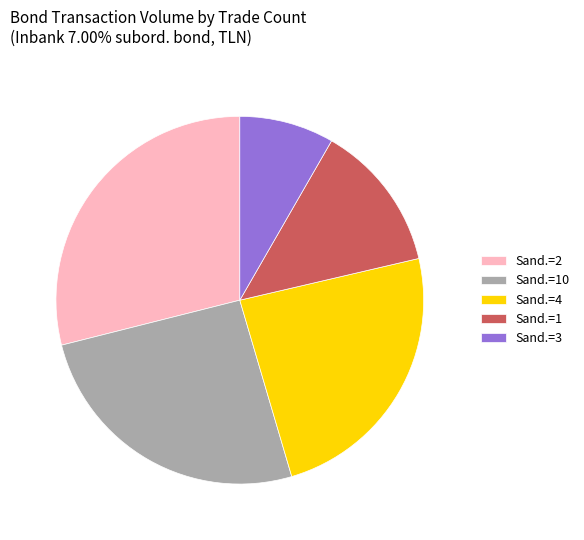

Is it true that Sand.=10 is 37% of the pie?

False